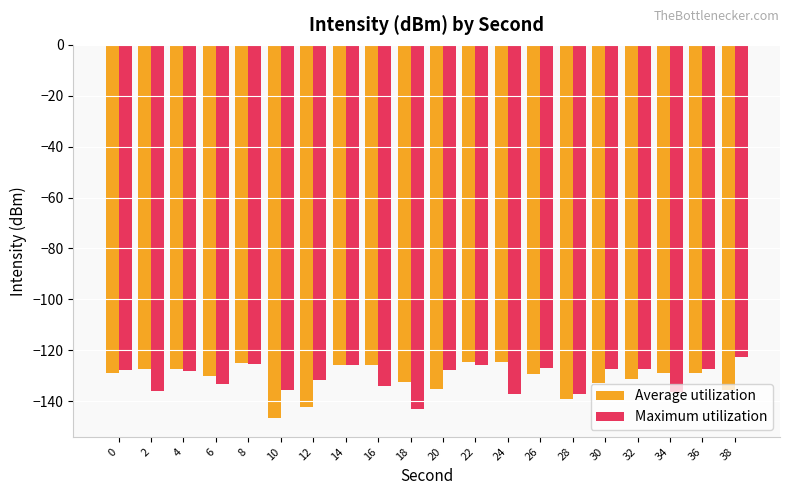

What is the value of the Average utilization bar at the 12th from the left?

-124.5